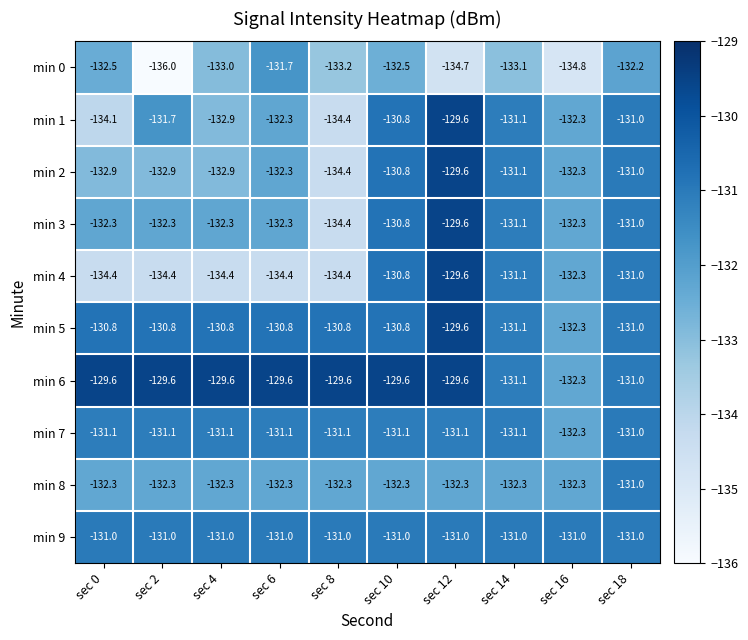

What is the total value across all series at sec 8?

-1325.6